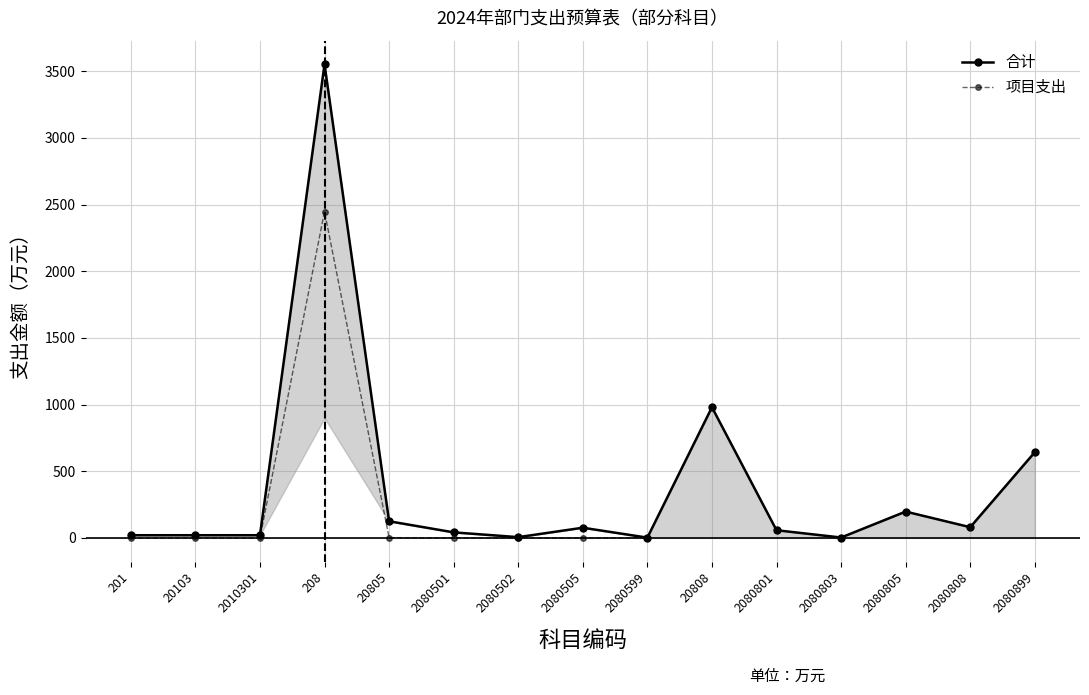

What is the difference between the highest and lowest values at 2080501?

41.3